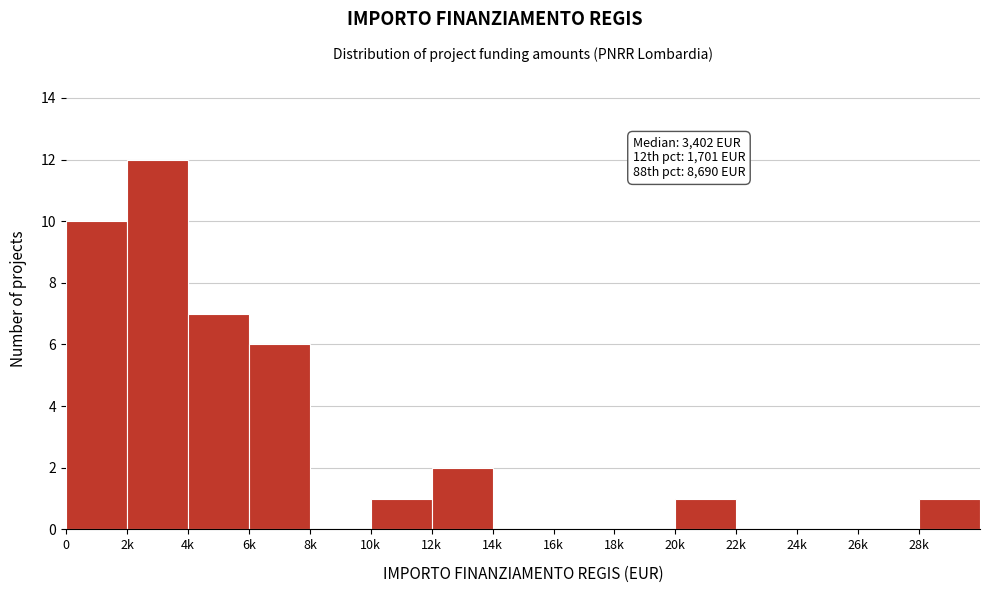

Reading left to right, list all the values displayed in this chart.

0=10	2k=12	4k=7	6k=6	8k=0	10k=1	12k=2	14k=0	16k=0	18k=0	20k=1	22k=0	24k=0	26k=0	28k=1